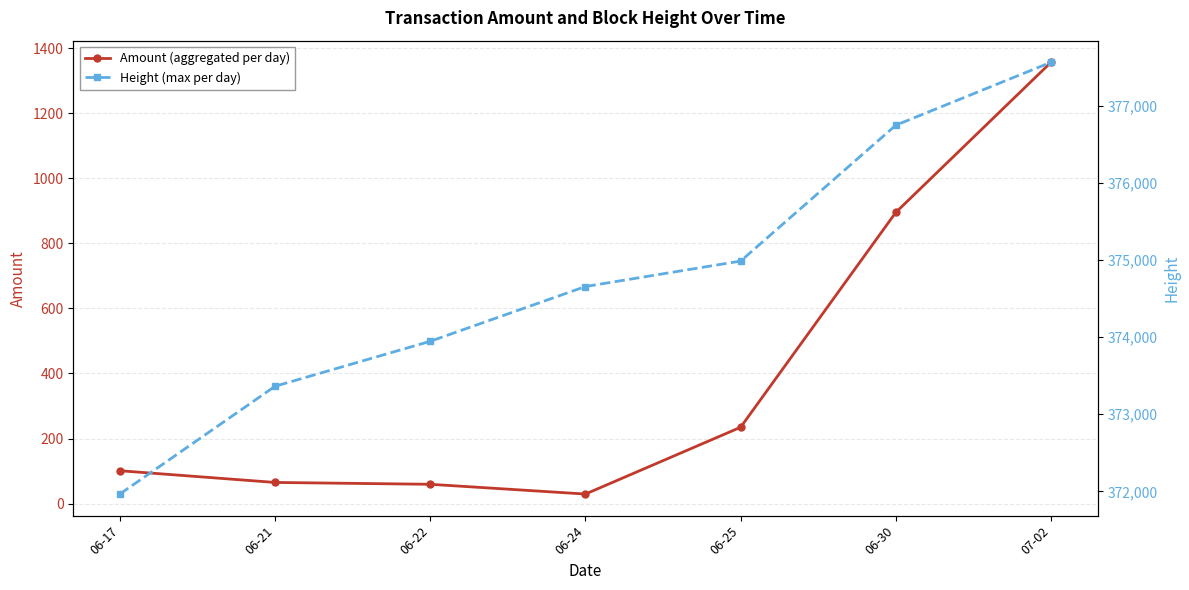

Which category has the lowest value in the Height (max per day) series?

06-17